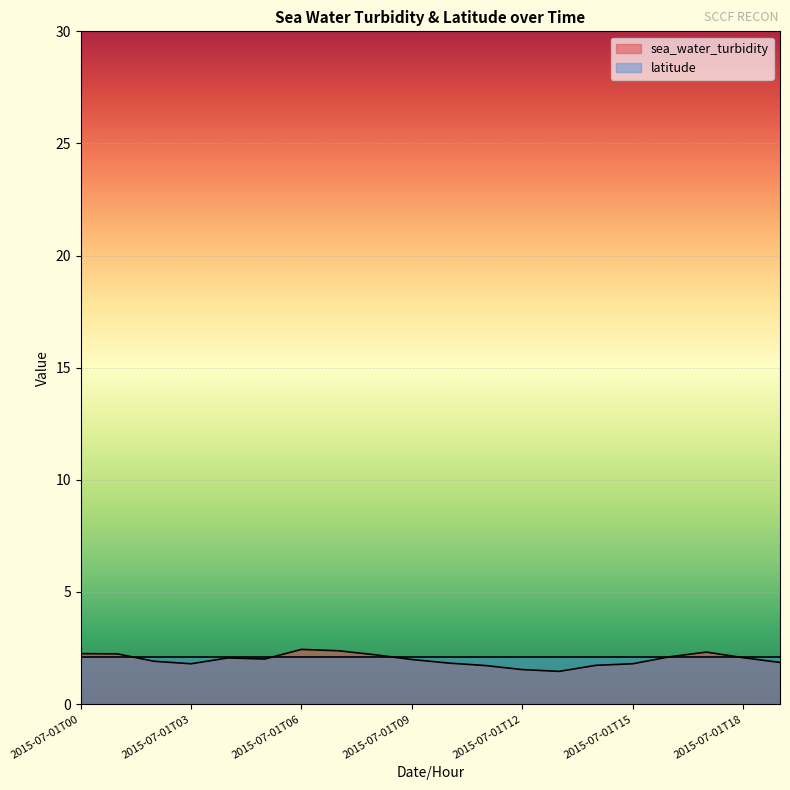

At which label is the value closest to 1?

2015-07-01T13